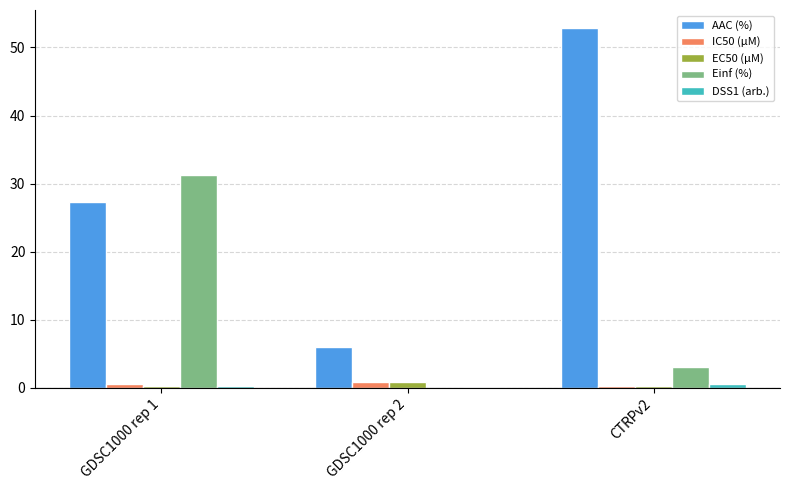

Between GDSC1000 rep 1 and GDSC1000 rep 2, which series saw the biggest shift?

Einf (%)